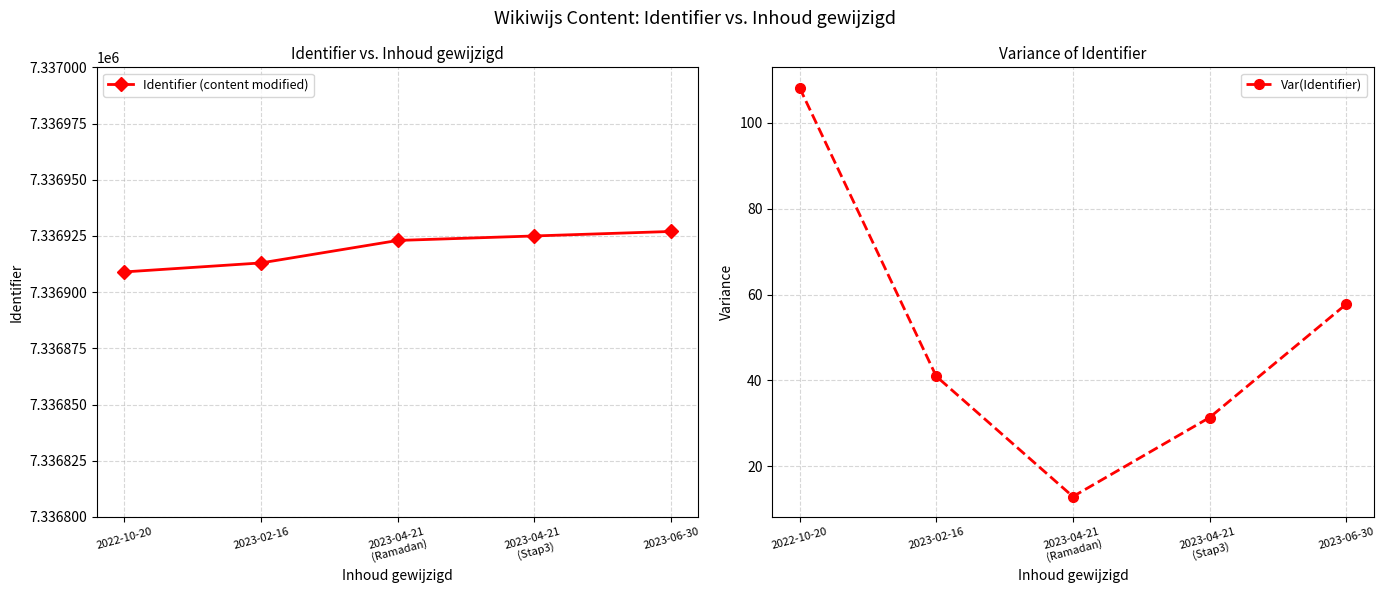

Reading left to right, transcribe all the data shown in this chart.

Identifier (content modified): 7336909.0	7336913.0	7336923.0	7336925.0	7336927.0
Var(Identifier): 108.2	41.0	13.0	31.4	57.8